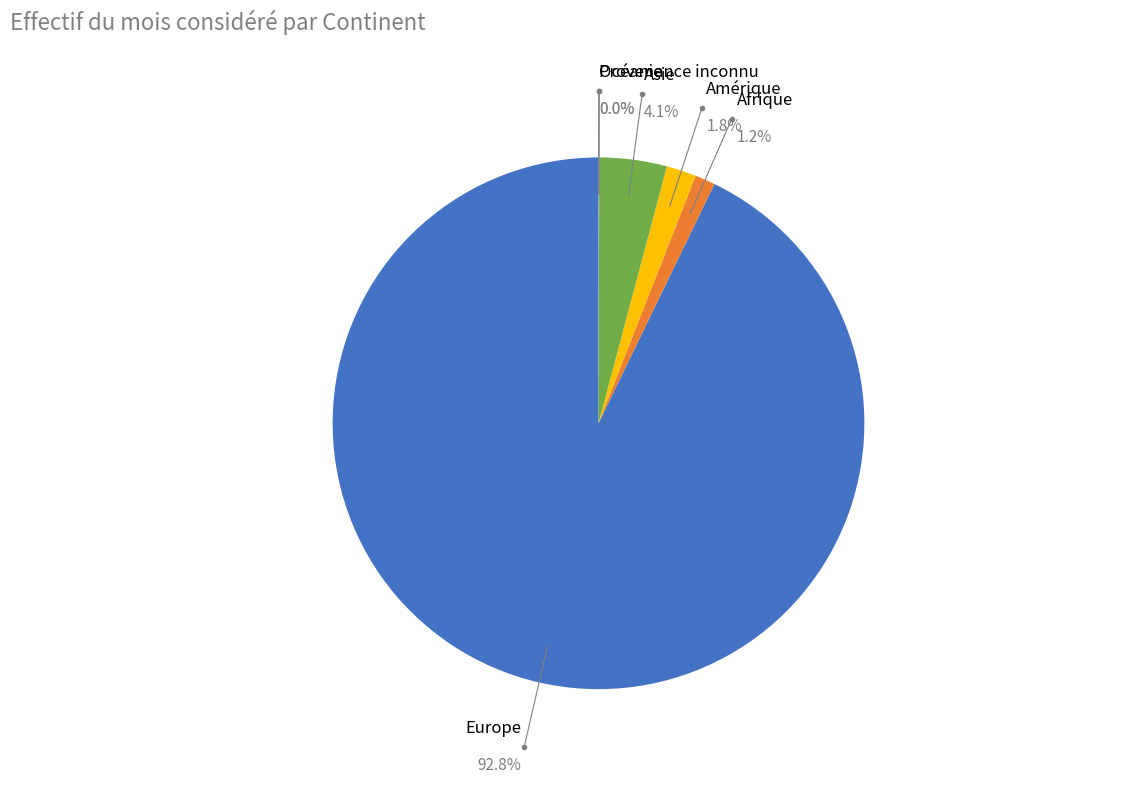

What is the largest slice in the pie chart?

Europe